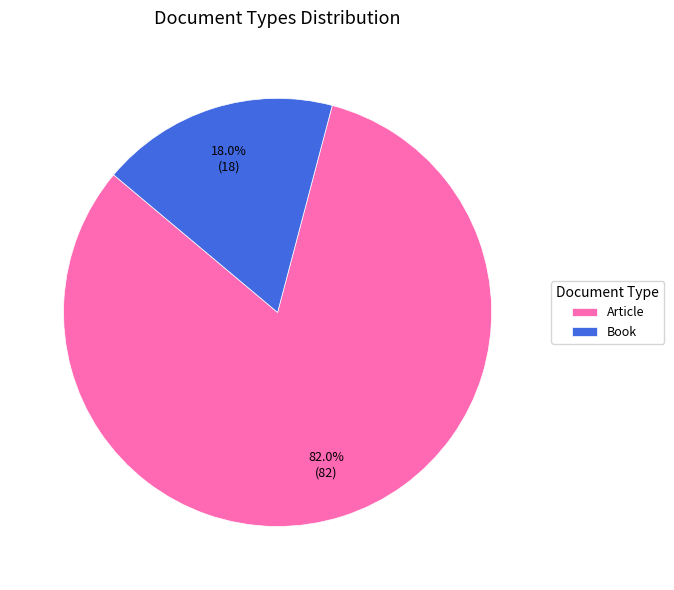

The Article slice represents 82% of the pie. True or false?

True